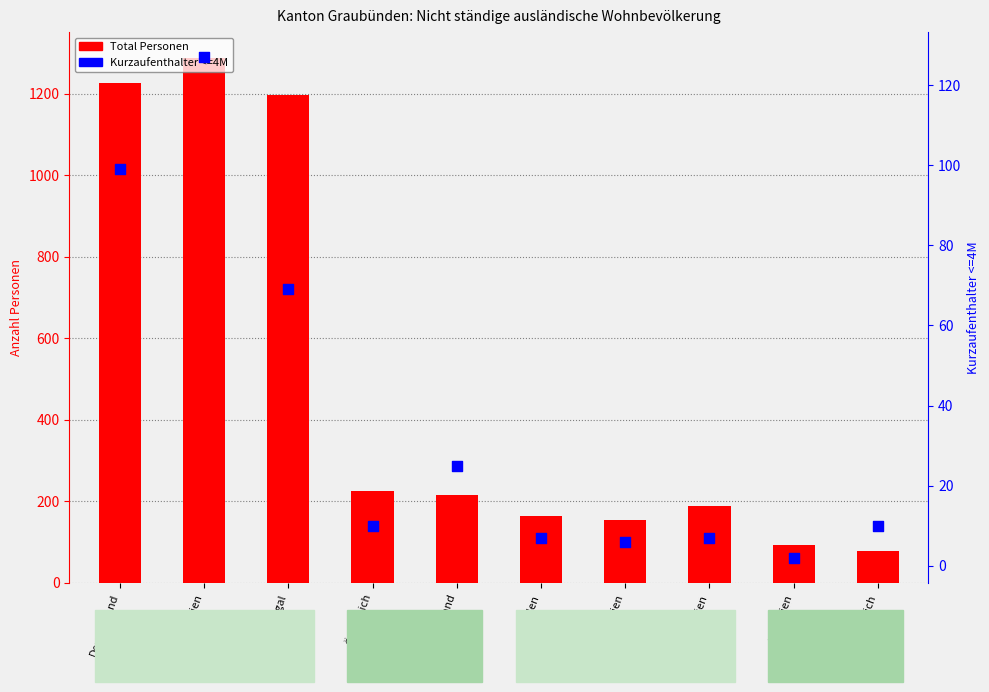

What are all the series names shown in the legend?

Total Personen, Kurzaufenthalter <=4M